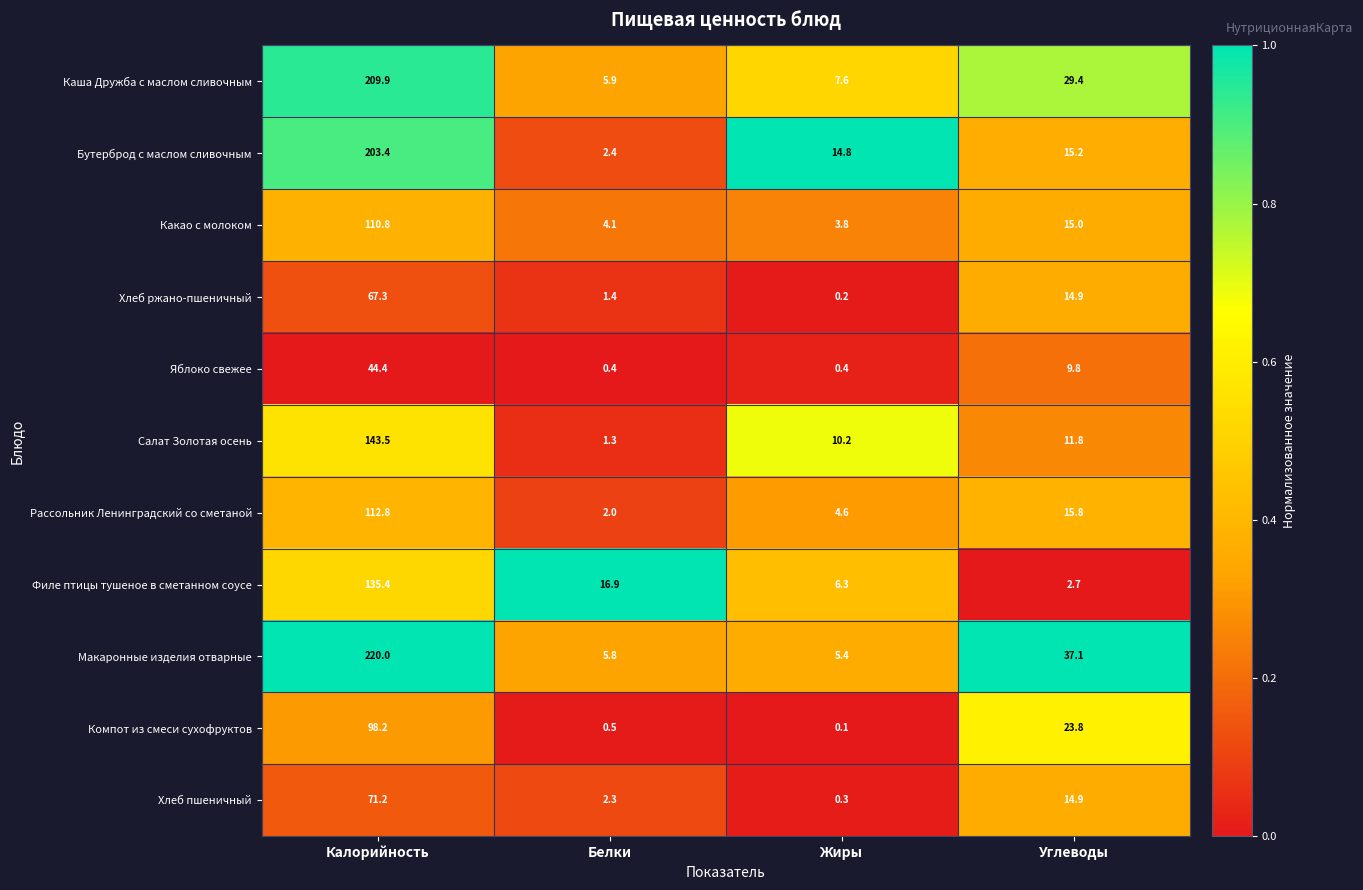

Rank the series by their maximum value, from lowest to highest.

Яблоко свежее, Хлеб ржано-пшеничный, Хлеб пшеничный, Компот из смеси сухофруктов, Какао с молоком, Рассольник Ленинградский со сметаной, Филе птицы тушеное в сметанном соусе, Салат Золотая осень, Бутерброд с маслом сливочным, Каша Дружба с маслом сливочным, Макаронные изделия отварные